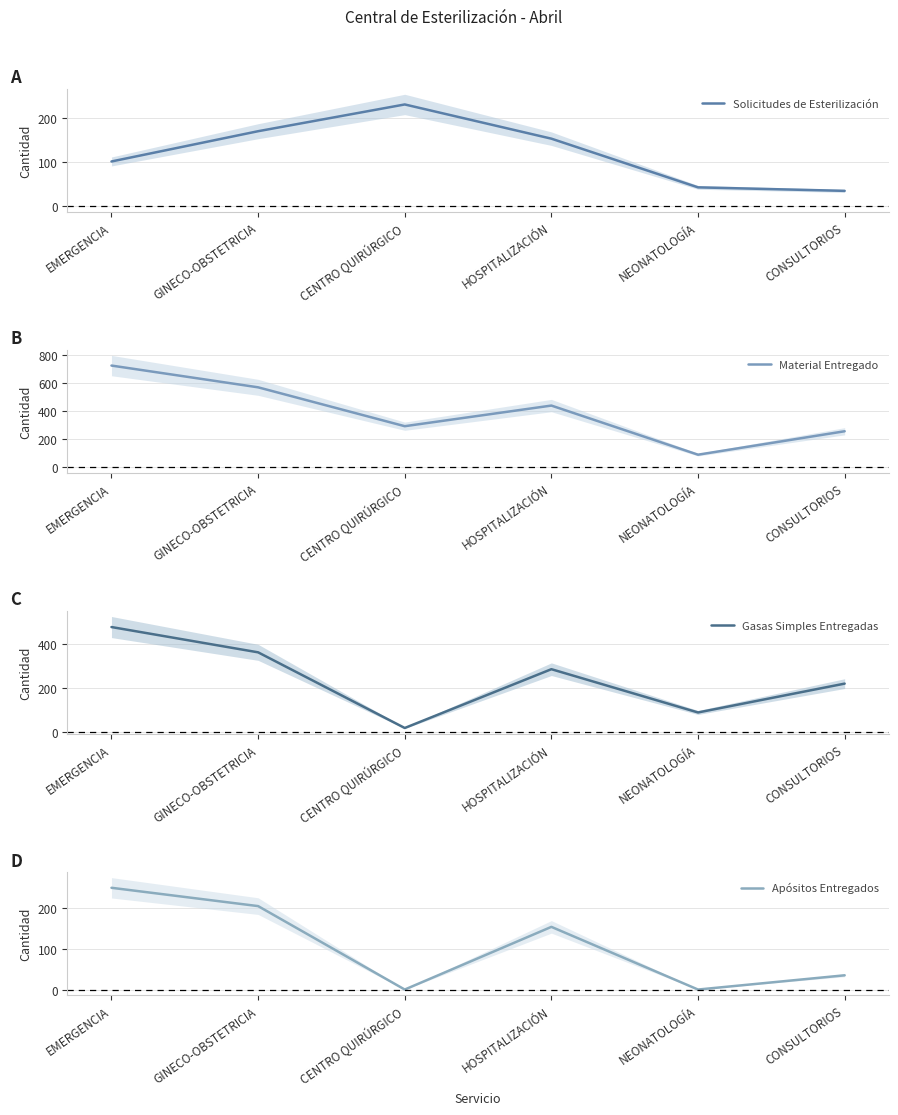

What is the difference between the Apósitos Entregados values at CENTRO QUIRÚRGICO and CONSULTORIOS?

35